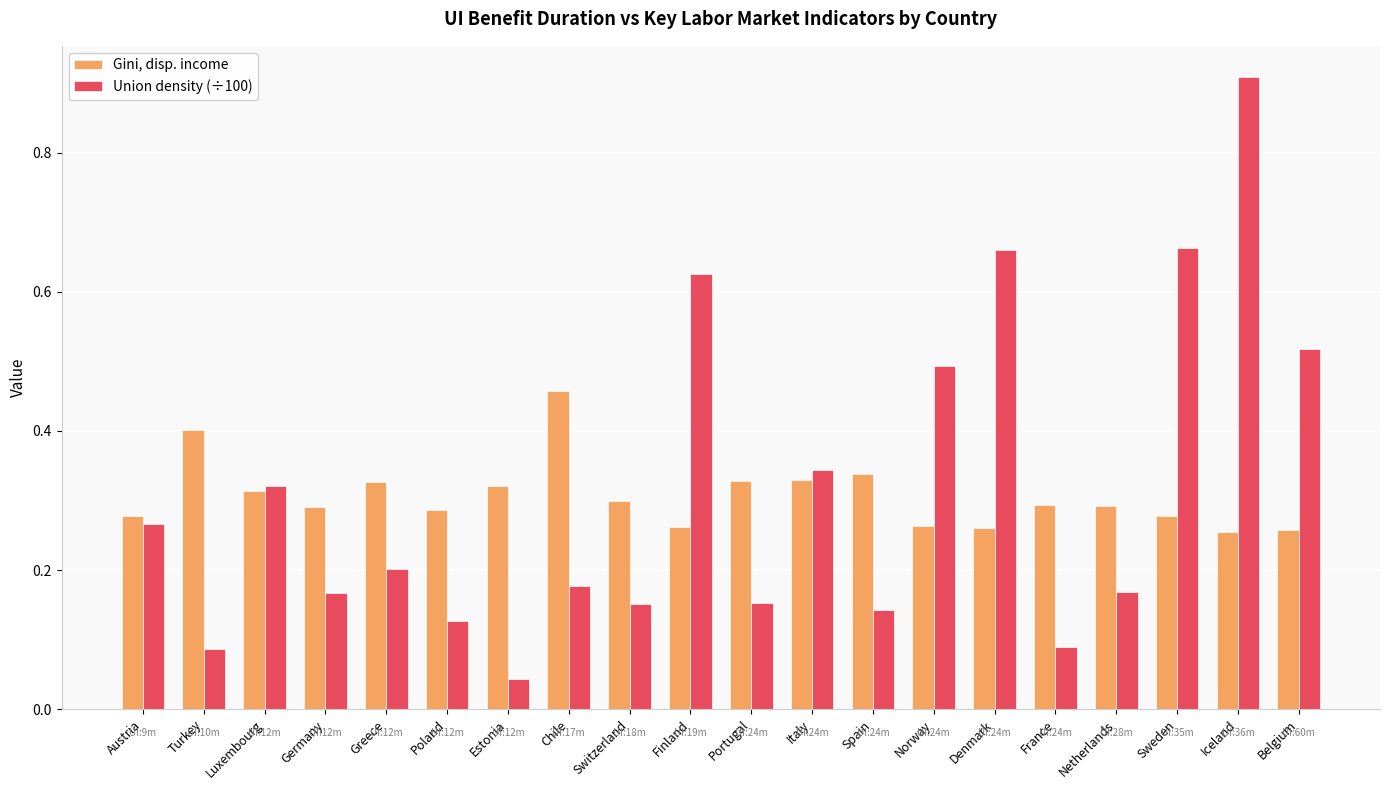

Between Germany and Greece, which series saw the biggest shift?

Gini, disp. income